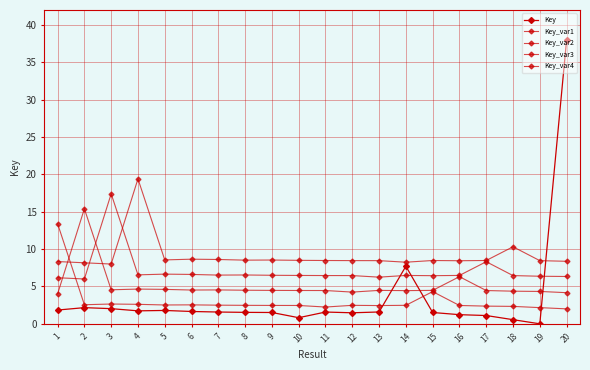

Reading left to right, transcribe all the data shown in this chart.

Key: 1=1.8	2=2.2	3=2.0	4=1.7	5=1.8	6=1.7	7=1.6	8=1.5	9=1.5	10=0.8	11=1.6	12=1.5	13=1.6	14=7.7	15=1.5	16=1.2	17=1.1	18=0.6	19=0.0	20=38.0
Key_var1: 1=13.4	2=2.6	3=2.6	4=2.6	5=2.5	6=2.5	7=2.5	8=2.5	9=2.5	10=2.5	11=2.2	12=2.5	13=2.4	14=2.5	15=4.3	16=2.5	17=2.4	18=2.3	19=2.2	20=2.0
Key_var2: 1=4.0	2=15.4	3=4.6	4=4.6	5=4.6	6=4.5	7=4.5	8=4.5	9=4.5	10=4.5	11=4.5	12=4.2	13=4.5	14=4.4	15=4.5	16=6.3	17=4.5	18=4.4	19=4.3	20=4.2
Key_var3: 1=6.2	2=6.0	3=17.4	4=6.6	5=6.6	6=6.6	7=6.5	8=6.5	9=6.5	10=6.5	11=6.5	12=6.5	13=6.2	14=6.5	15=6.4	16=6.5	17=8.3	18=6.5	19=6.4	20=6.3
Key_var4: 1=8.3	2=8.2	3=8.0	4=19.4	5=8.6	6=8.6	7=8.6	8=8.5	9=8.5	10=8.5	11=8.5	12=8.5	13=8.5	14=8.2	15=8.5	16=8.4	17=8.5	18=10.3	19=8.5	20=8.4